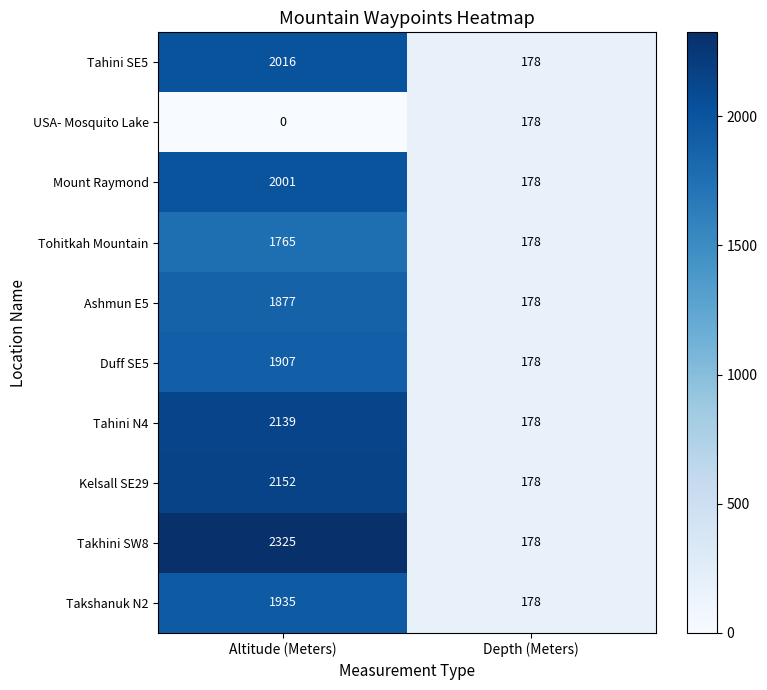

At which label does Takhini SW8 reach its minimum?

Depth (Meters)